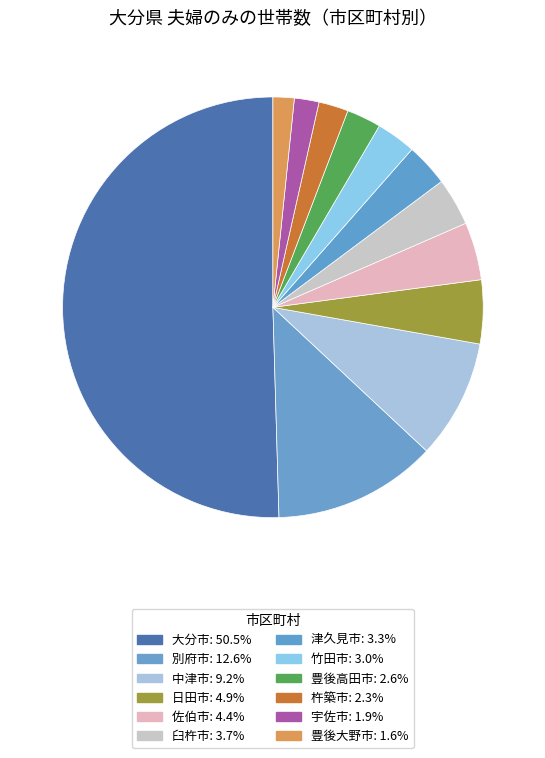

Is there a majority slice in this chart?

Yes